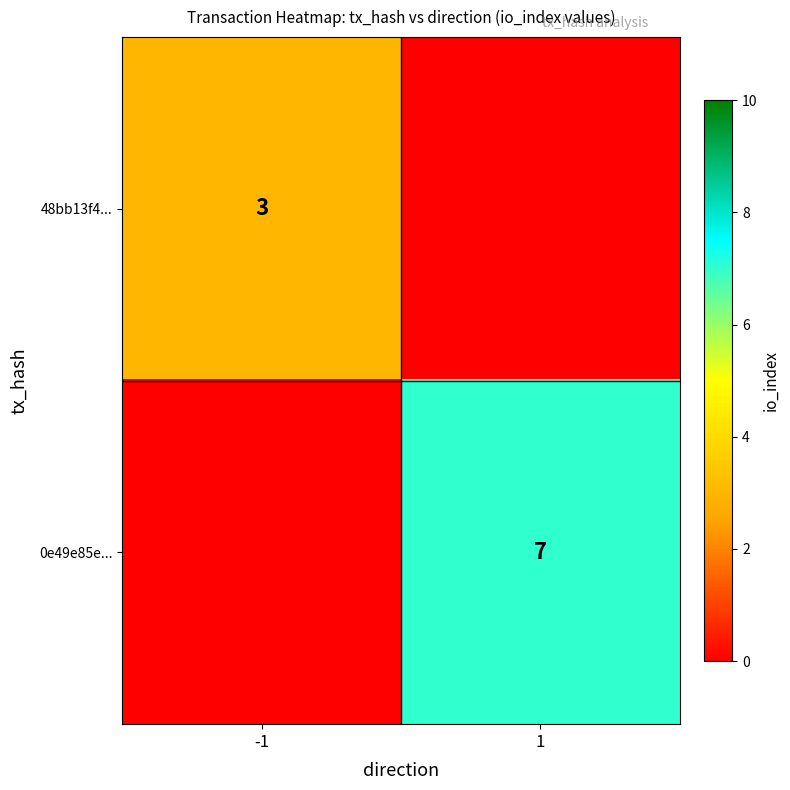

Which has a higher value, 1 or -1?

-1